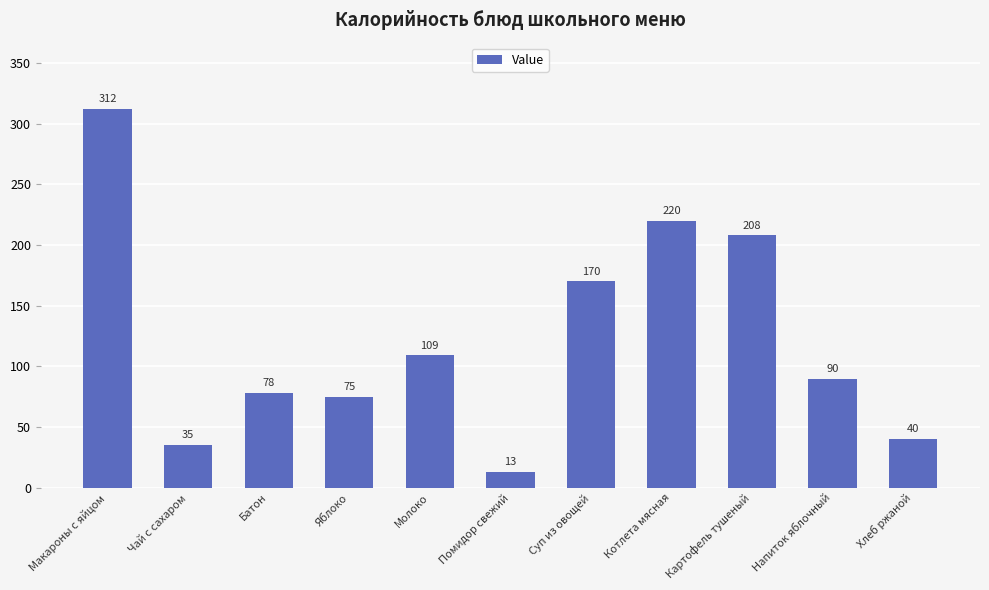

What is the ratio of the value at Молоко to the value at Яблоко?

1.5